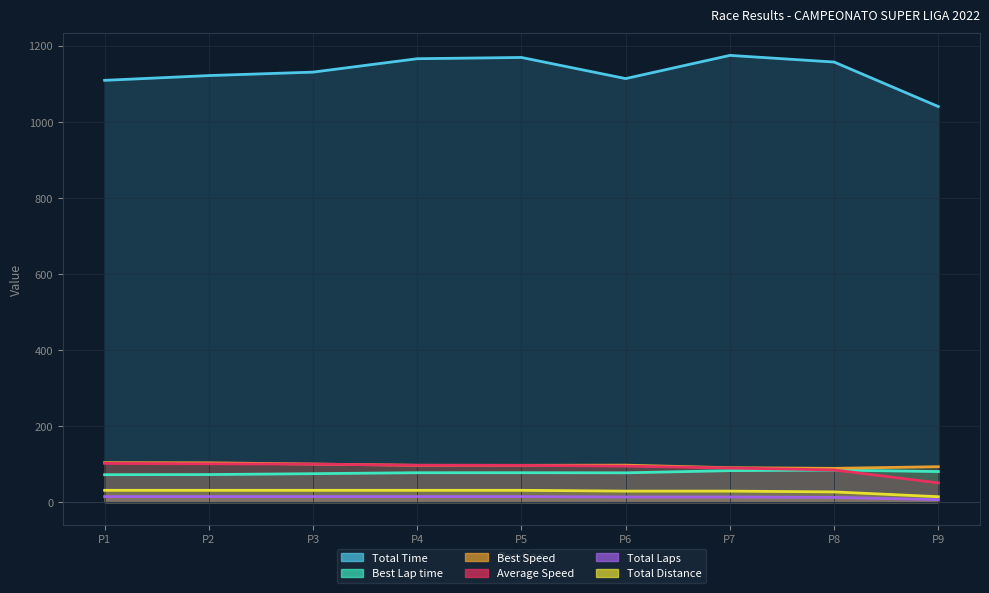

What is the difference between the maximum and minimum values in the Best Speed series?

15.0